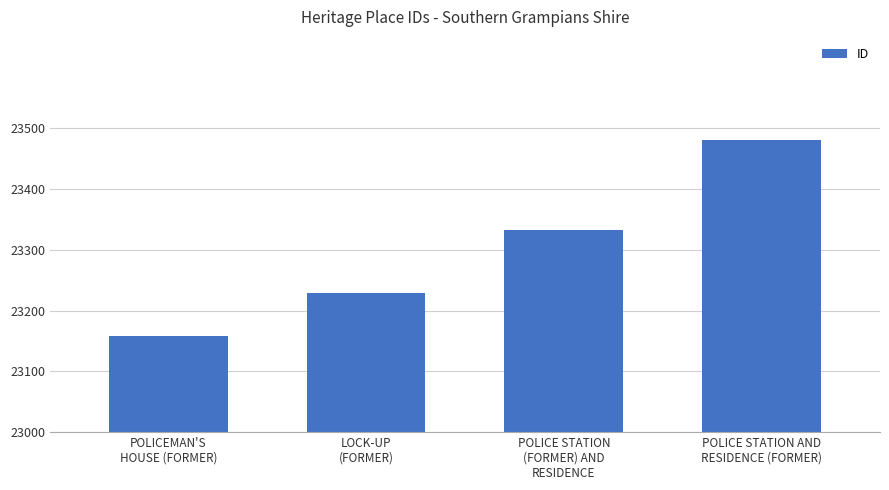

What is the change in value from POLICEMAN'S
HOUSE (FORMER) to POLICE STATION AND
RESIDENCE (FORMER)?

+323